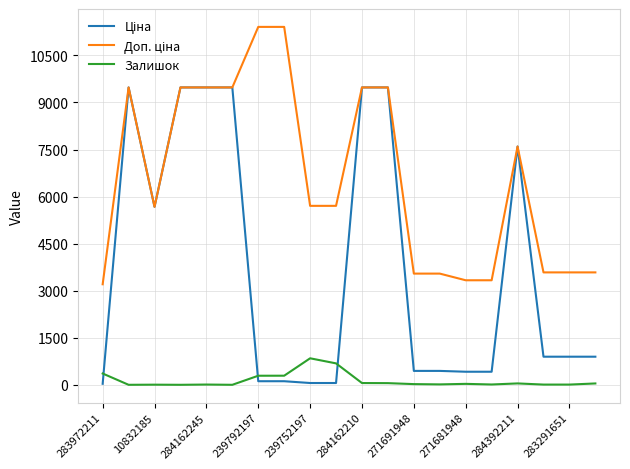

What is the greatest value displayed?

11410.0